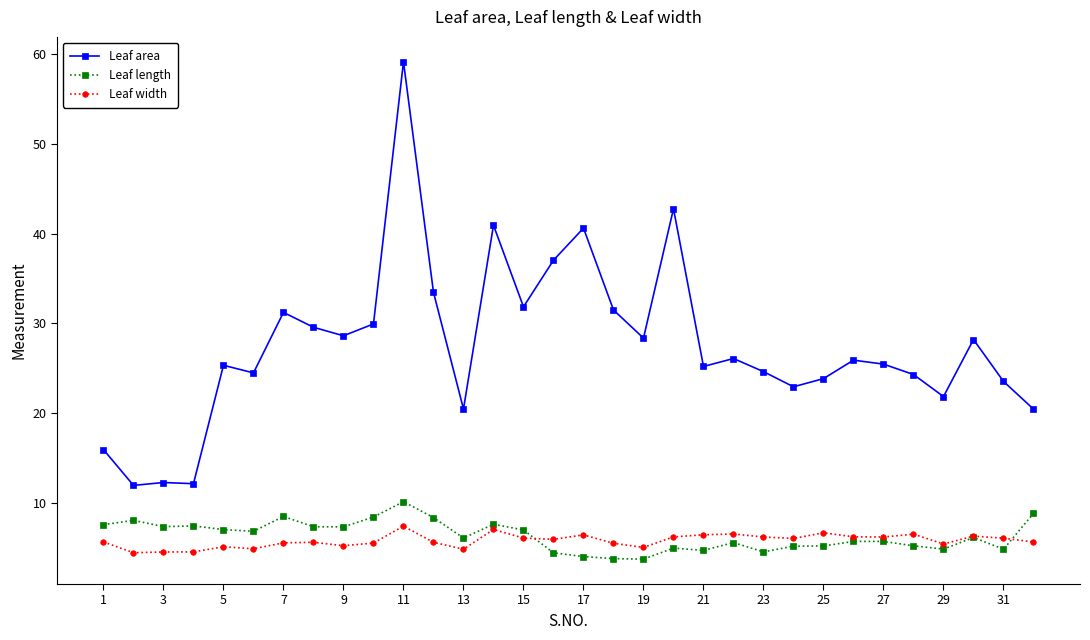

What is the difference between the maximum and minimum values in the Leaf area series?

47.3